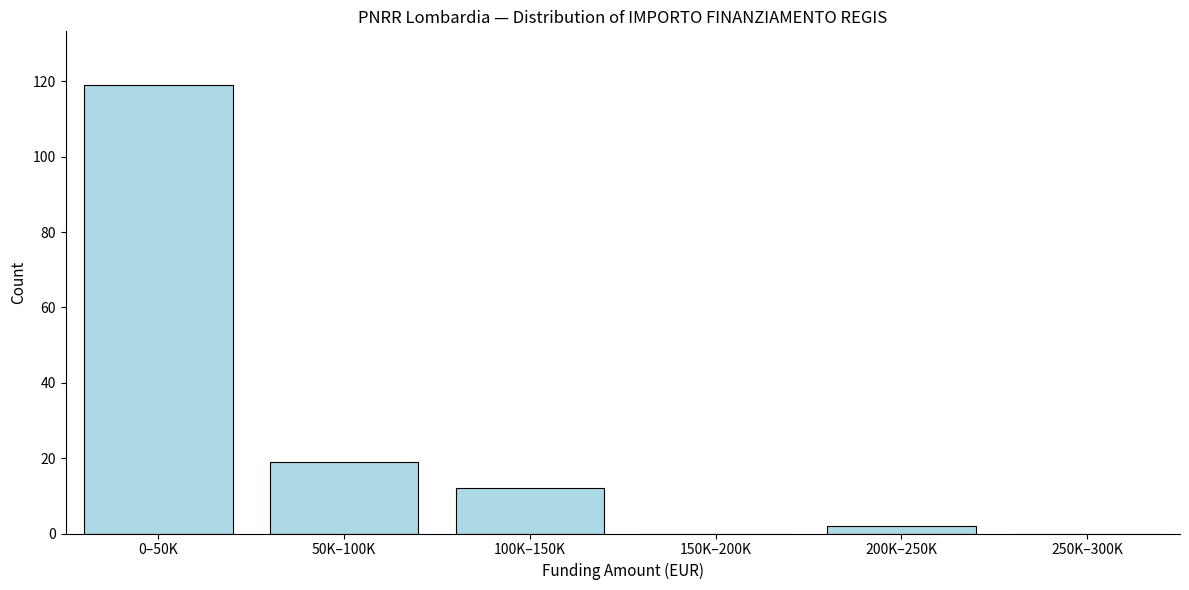

Reading right to left, what are all the values shown in this chart?

250K–300K=0	200K–250K=2	150K–200K=0	100K–150K=12	50K–100K=19	0–50K=119